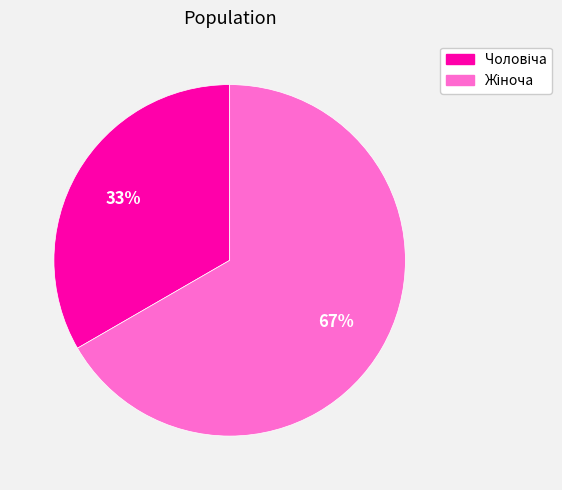

To the nearest percent, what is the average slice percentage?

50%